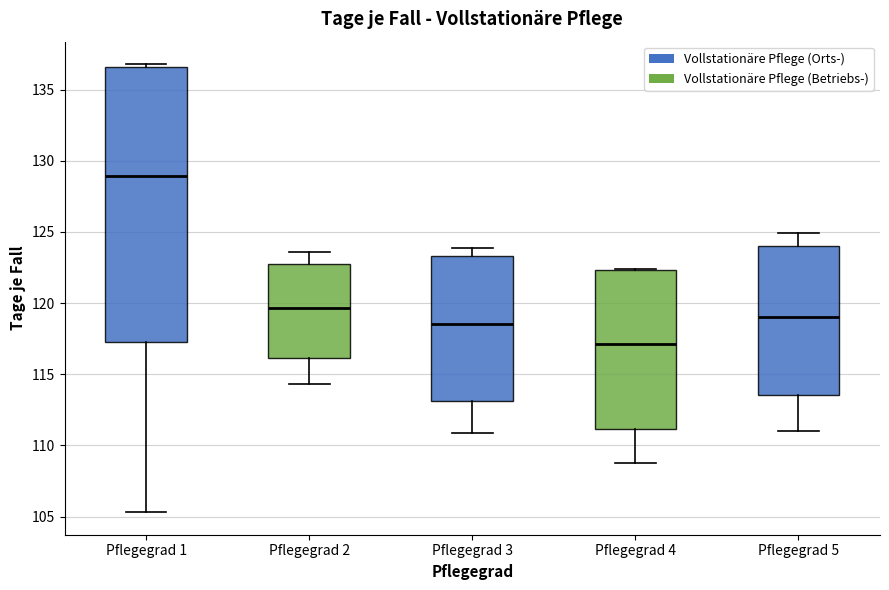

Reading left to right, transcribe this box plot: for each box, give where its median line is, the range the box spans, and where its two whiskers end, as read against the y-axis. The values are not printed on the chart, so give them approximately, as read against the axis.

Pflegegrad 1: median 129.0, box 117.5 to 136.5, whiskers 105.5 to 137.0
Pflegegrad 2: median 119.5, box 116.0 to 123.0, whiskers 114.5 to 123.5
Pflegegrad 3: median 118.5, box 113.0 to 123.5, whiskers 111.0 to 124.0
Pflegegrad 4: median 117.0, box 111.0 to 122.5, whiskers 109.0 to 122.5
Pflegegrad 5: median 119.0, box 113.5 to 124.0, whiskers 111.0 to 125.0